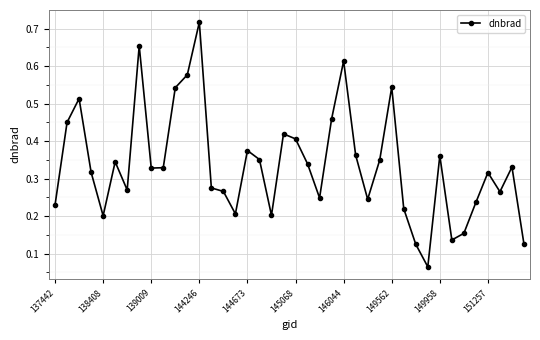

Where is the first local minimum?

138408